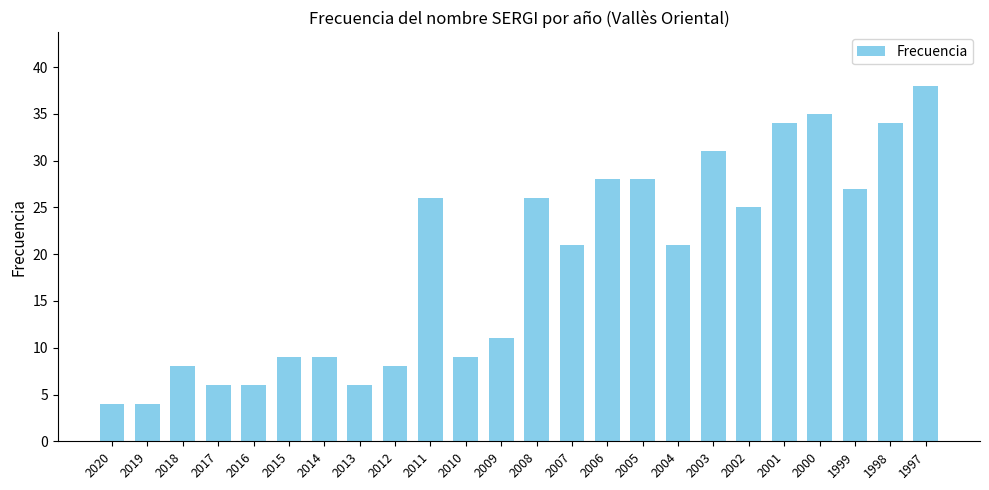

What is the maximum value shown in the chart?

38